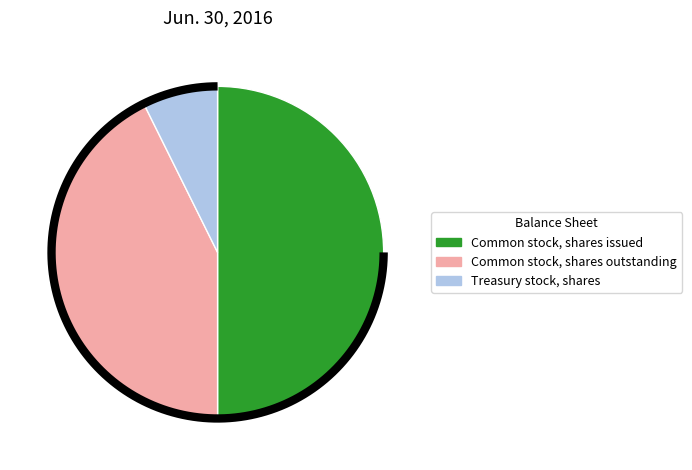

Which slice is the largest?

Common stock, shares issued